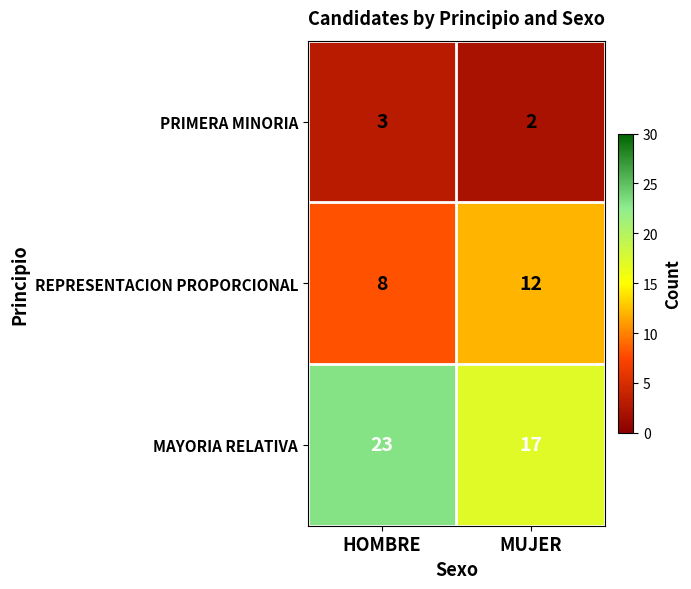

What is the total value across all series at HOMBRE?

34